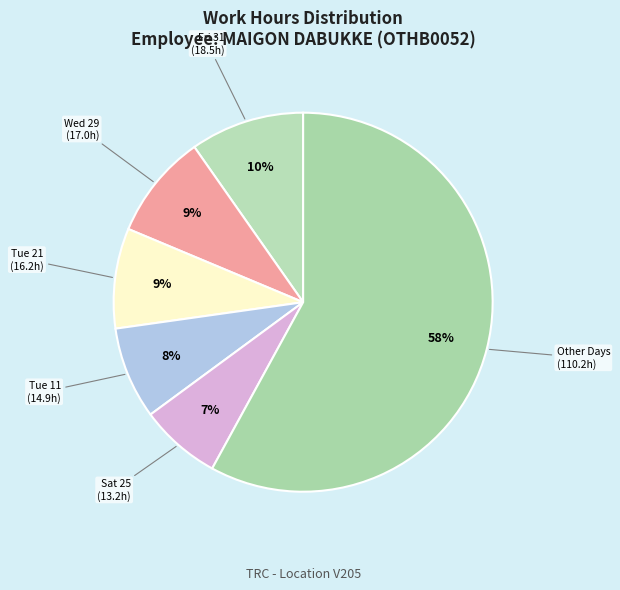

How many segments does this pie chart have?

6